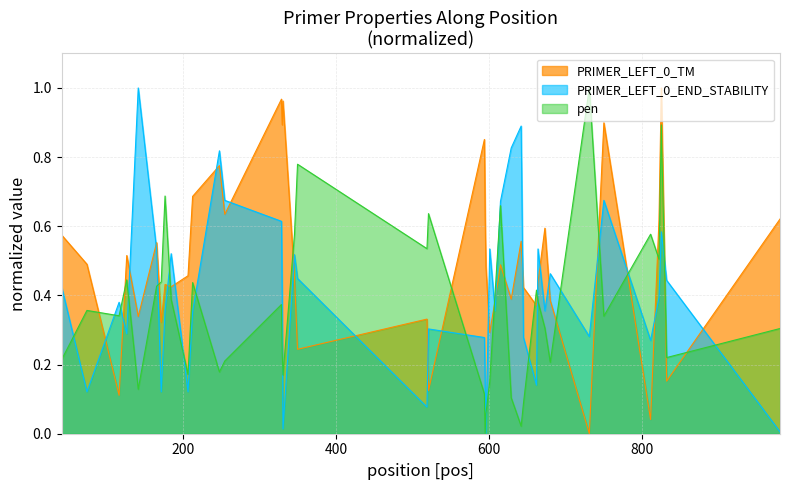

Reading left to right, extract all data points from this chart.

PRIMER_LEFT_0_TM: 0.6	0.5	0.1	0.5	0.3	0.6	0.3	0.4	0.4	0.5	0.7	0.8	0.6	1.0	0.9	1.0	0.5	0.2	0.3	0.1	0.9	0.6	0.5	0.3	0.4	0.5	0.4	0.6	0.4	0.4	0.4	0.6	0.4	0.0	0.9	0.0	0.6	1.0	0.2	0.6
pen: 0.2	0.4	0.3	0.4	0.1	0.4	0.4	0.7	0.4	0.2	0.4	0.2	0.2	0.4	0.2	0.2	0.6	0.8	0.5	0.6	0.1	0.0	0.1	0.2	0.4	0.7	0.1	0.0	0.1	0.4	0.4	0.3	0.2	1.0	0.3	0.6	0.5	0.9	0.2	0.3
PRIMER_LEFT_0_END_STABILITY: 0.4	0.1	0.4	0.3	1.0	0.5	0.1	0.4	0.5	0.1	0.4	0.8	0.7	0.6	0.4	0.0	0.5	0.4	0.1	0.3	0.3	0.1	0.0	0.5	0.4	0.7	0.8	0.9	0.3	0.1	0.5	0.4	0.5	0.3	0.7	0.3	0.4	0.6	0.4	0.0